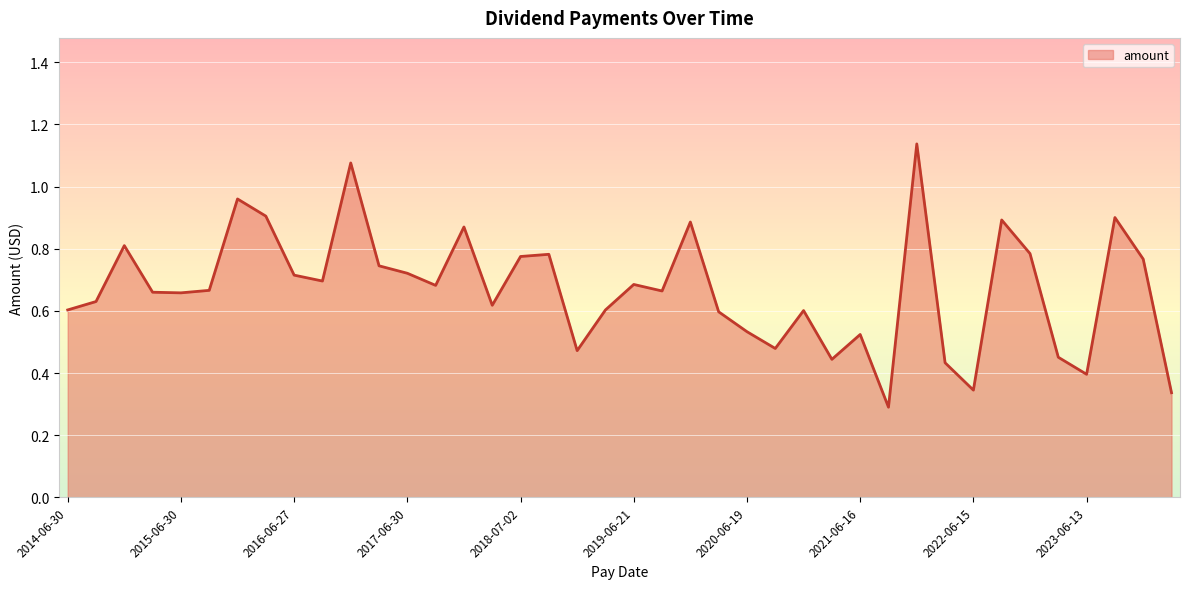

How many interior local valleys (lower than both neighbors) does the data have?

11